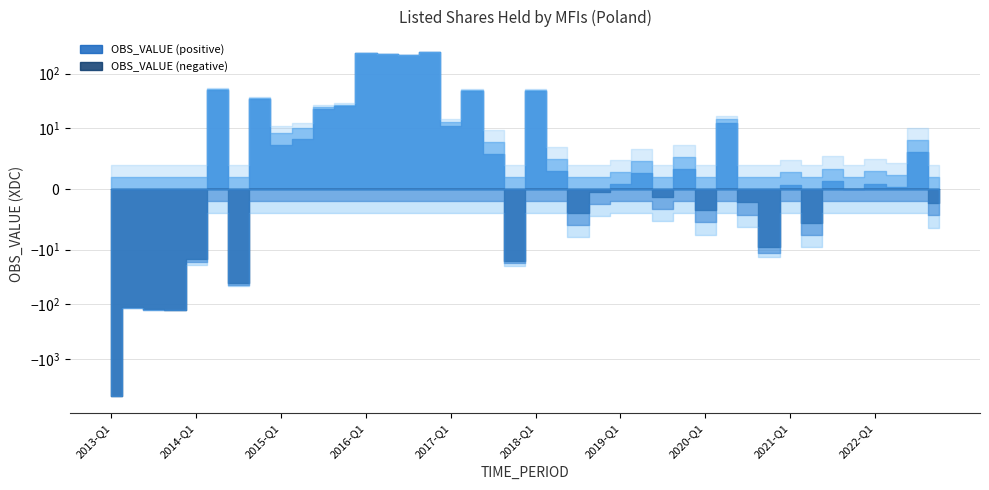

How many values are above zero?

25